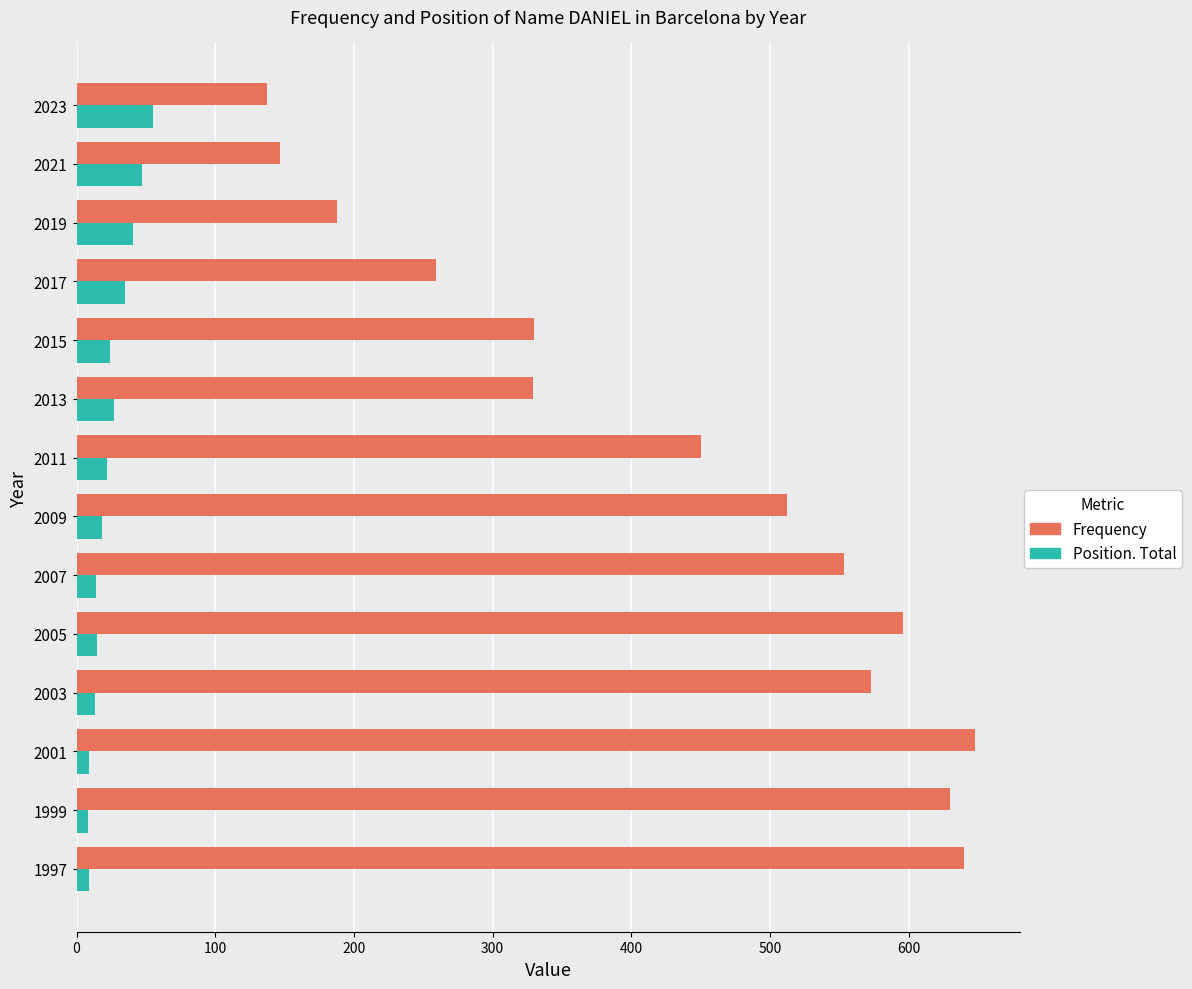

What is the lowest value of the Frequency series?

137